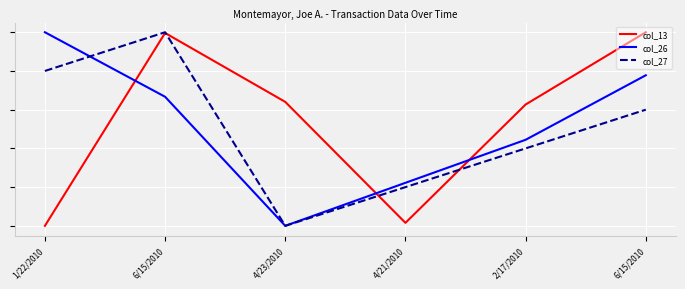

Does the chart have visible grid lines?

Yes